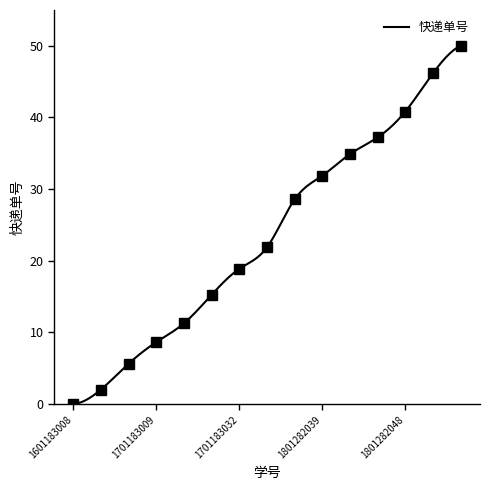

What is the change in value from 1601183008 to 1801282052?

+46.2